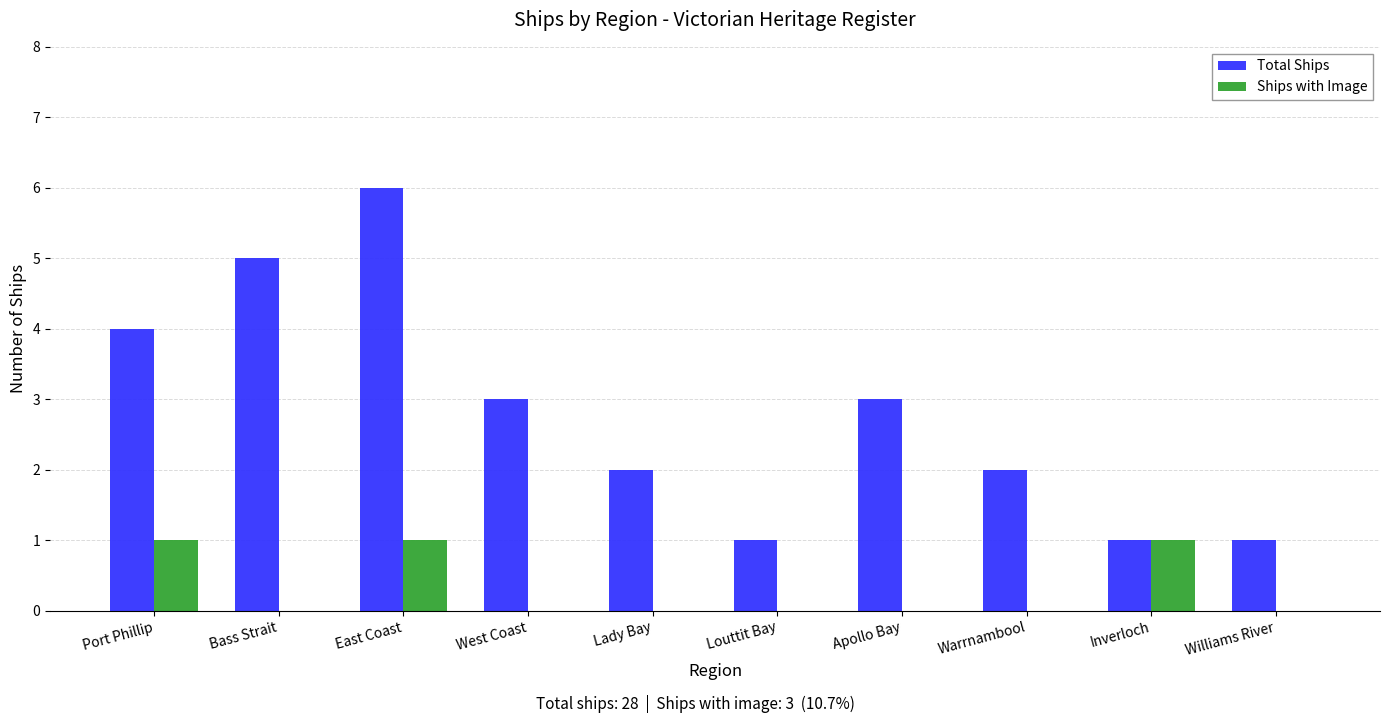

At which category is the sum across all series the highest?

East Coast